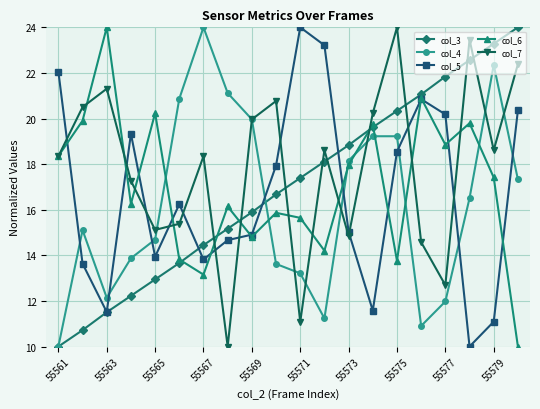

In col_4, how many points are lower than both neighbors (excluding endpoints)?

3